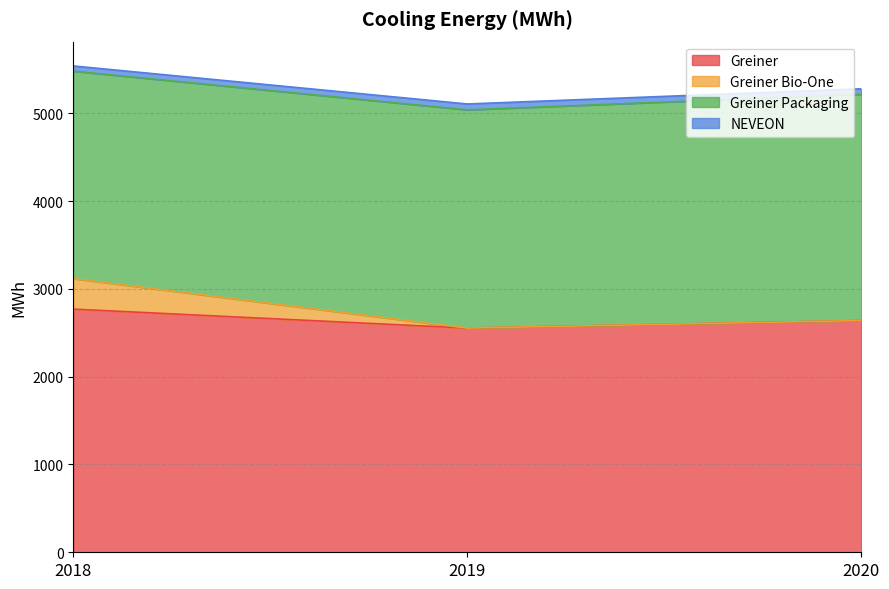

What is the maximum value for Greiner?

2770